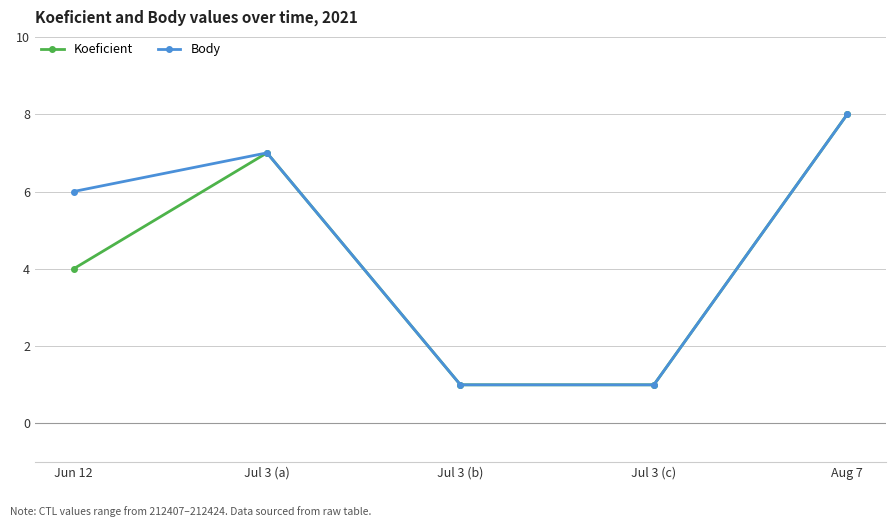

What is the approximate value of Body at Jul 3 (a)?

7